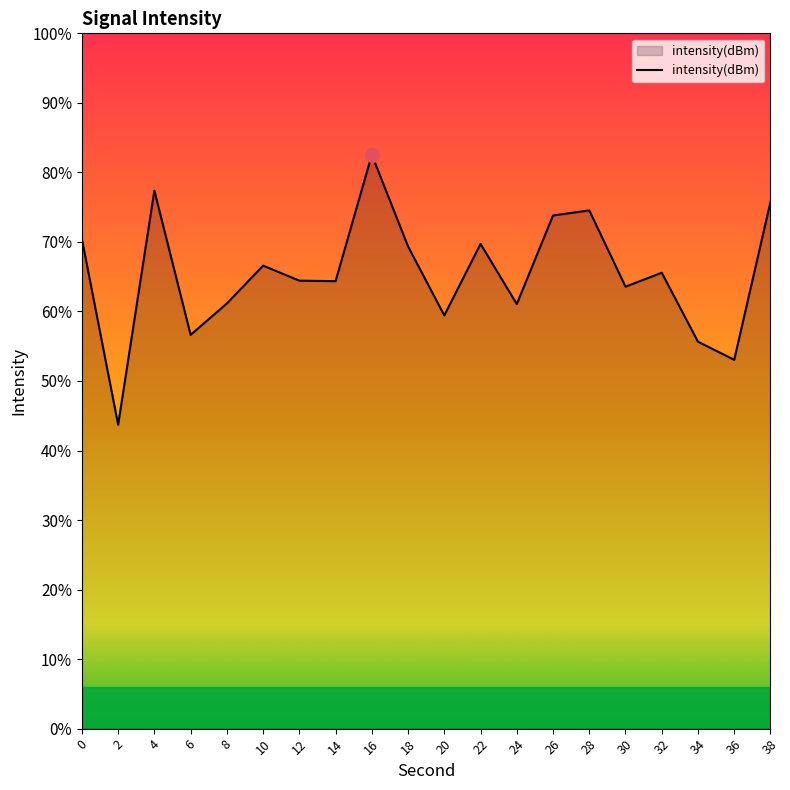

Rank the categories by value from lowest to highest.

2, 36, 34, 6, 20, 24, 8, 30, 14, 12, 32, 10, 18, 22, 0, 26, 28, 38, 4, 16